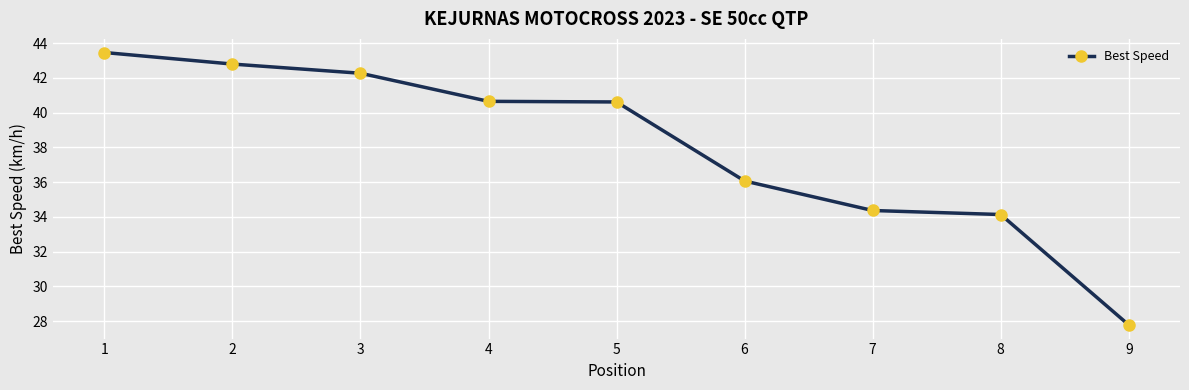

Which category has the lowest value across all series?

9